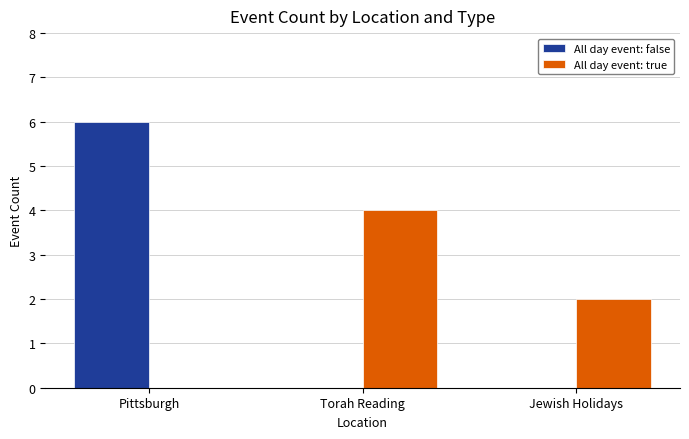

True or false: All day event: false has a value of 6 at Pittsburgh.

True